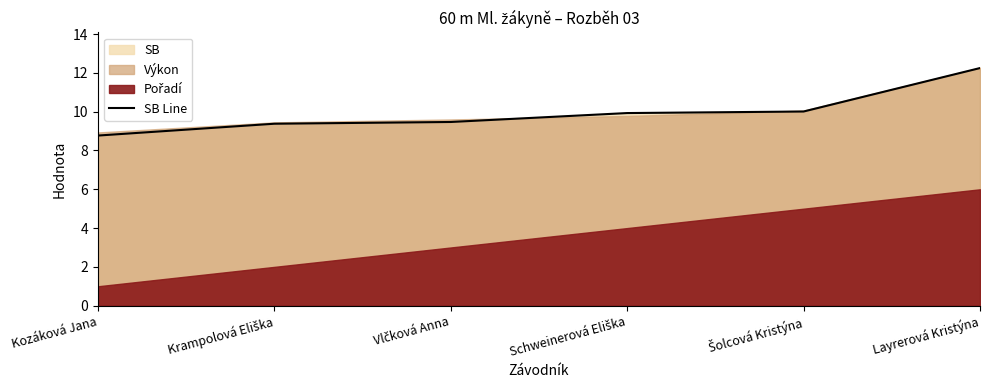

Rank the categories by value from highest to lowest.

Layrerová Kristýna, Šolcová Kristýna, Schweinerová Eliška, Vlčková Anna, Krampolová Eliška, Kozáková Jana